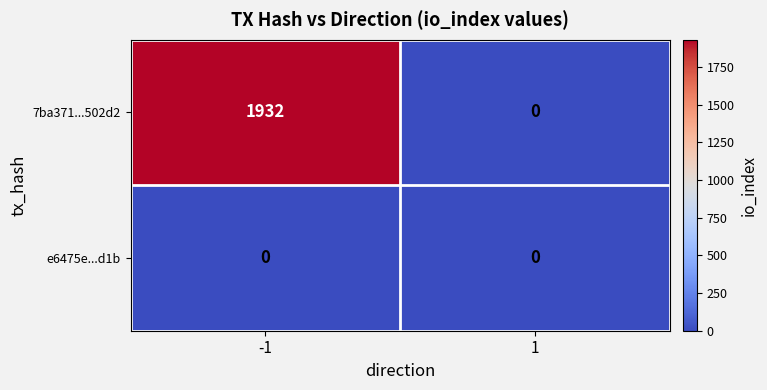

Rank the series by their average value, from lowest to highest.

e6475e...d1b, 7ba371...502d2